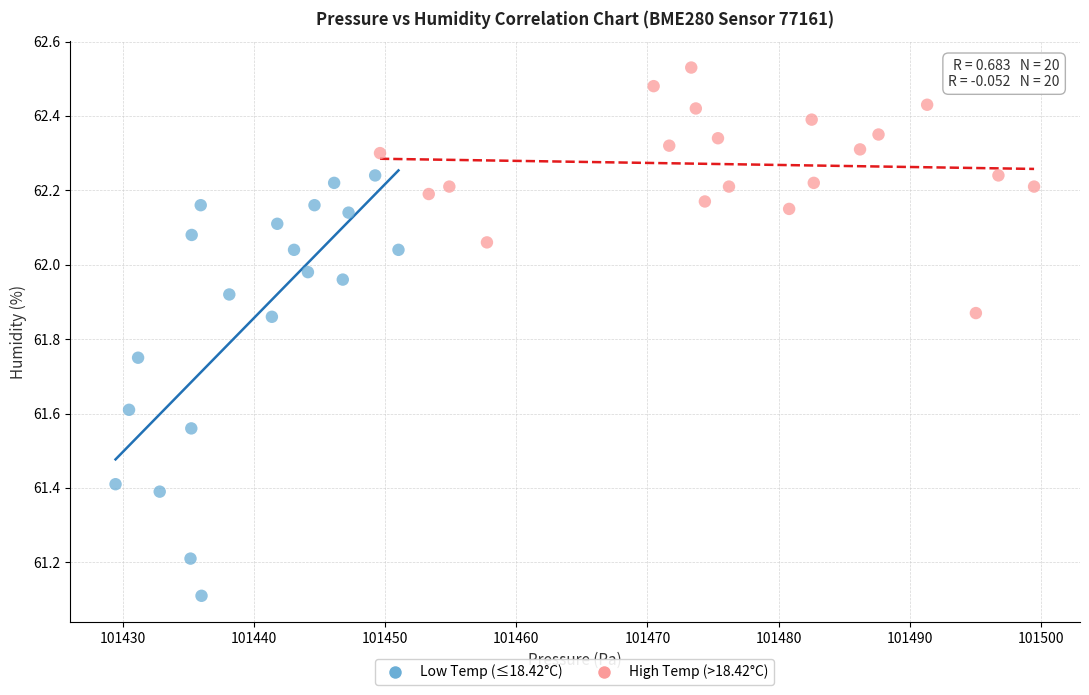

Which series has the widest spread of Y values?

Low Temp (≤18.42°C)